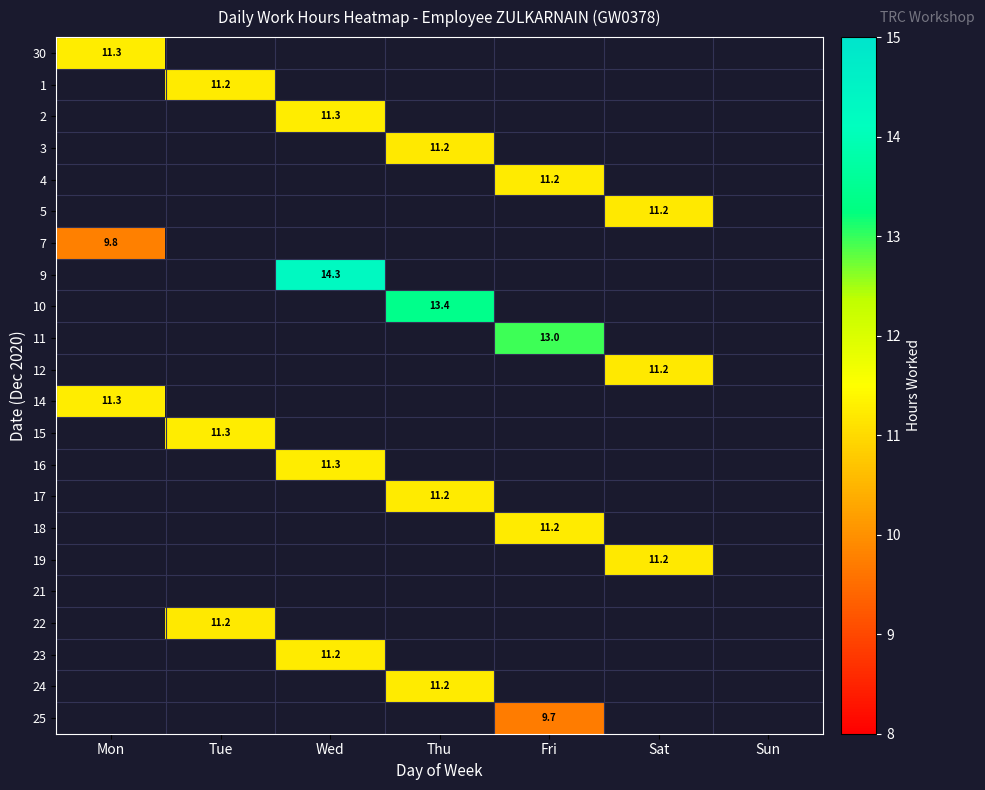

At how many categories does at least one series exceed 11?

6